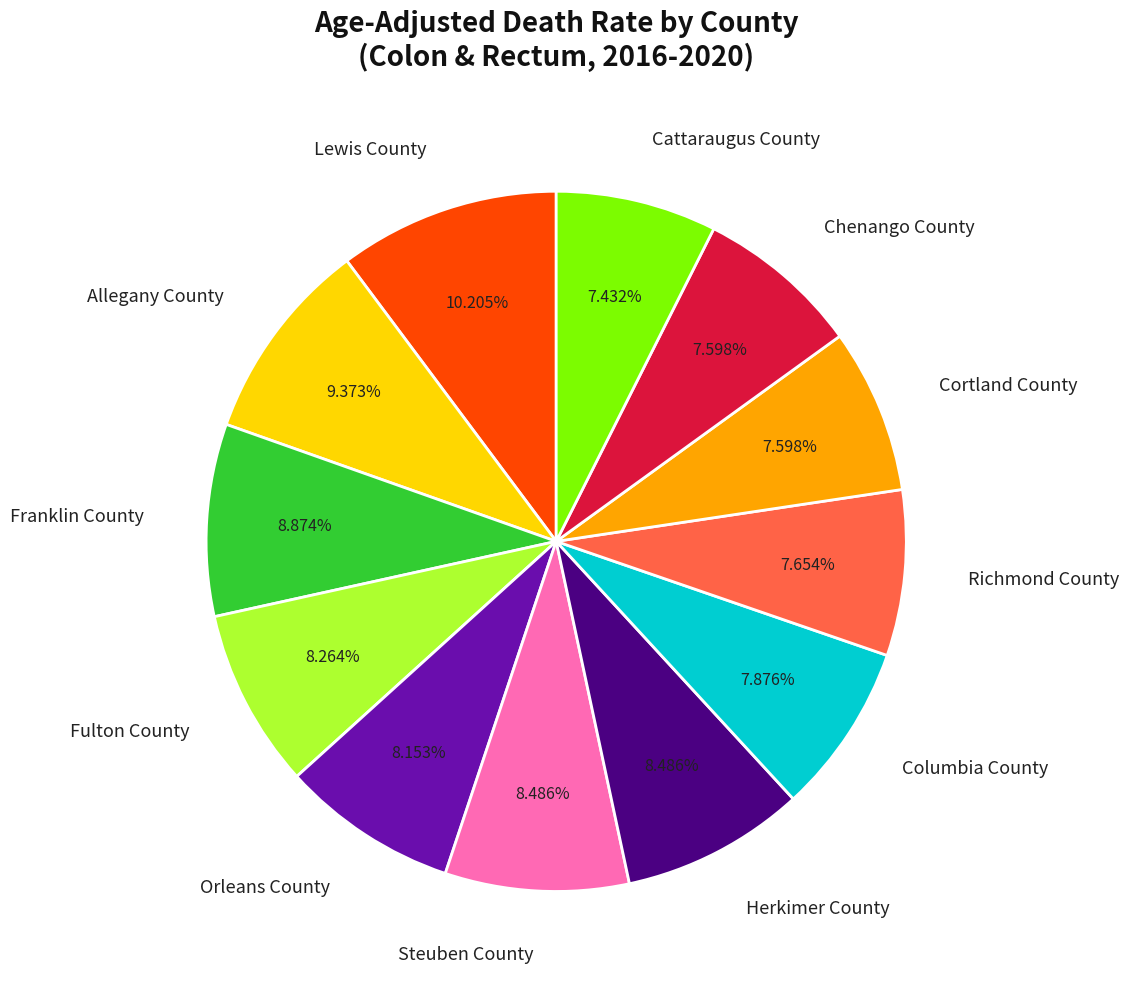

What is the ratio of the value at Fulton County to the value at Cortland County?

1.1